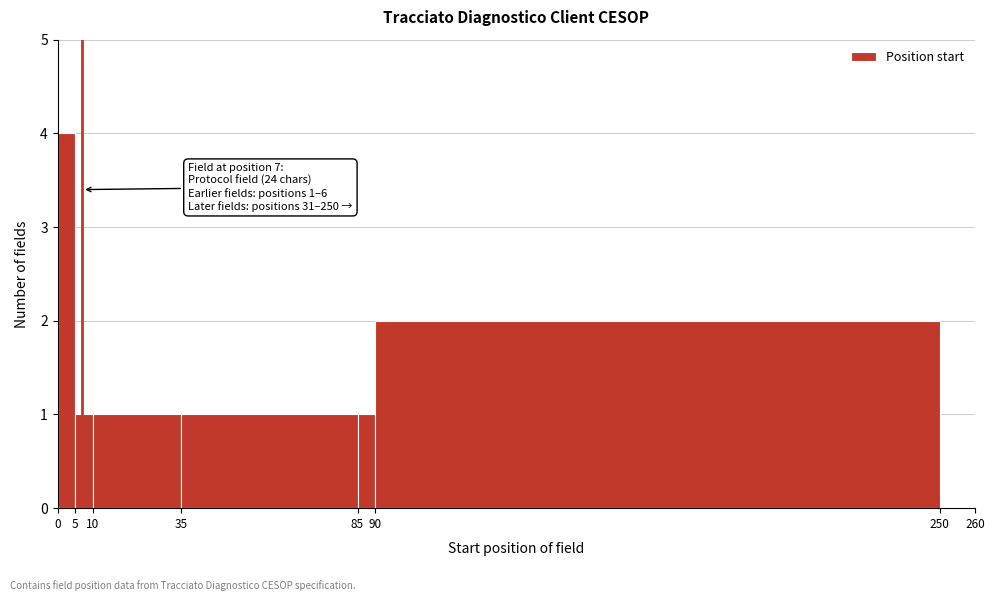

Over which range of the x-axis is the bar tallest?

0 to 5